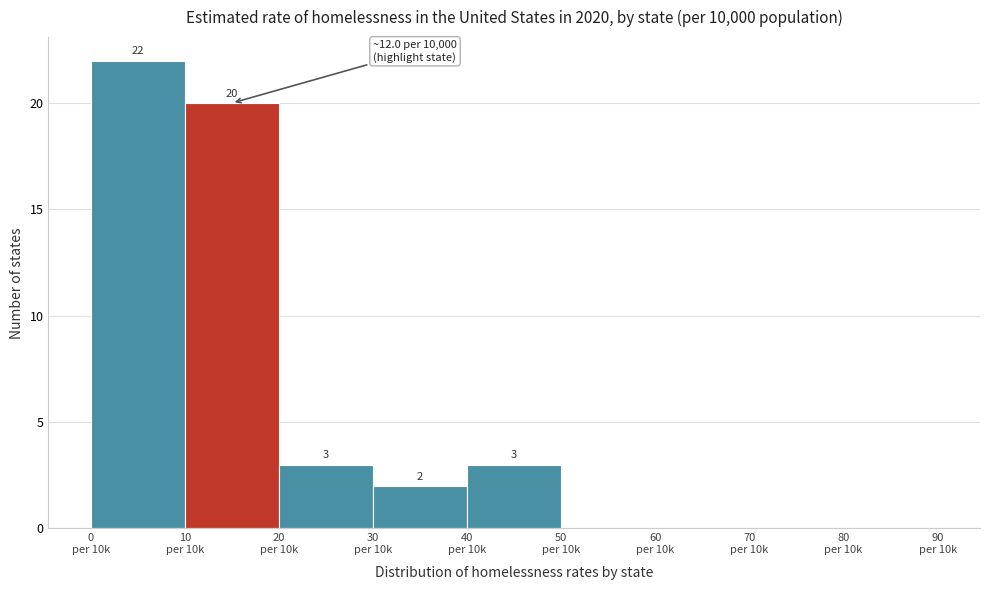

What is the sum of all values?

50